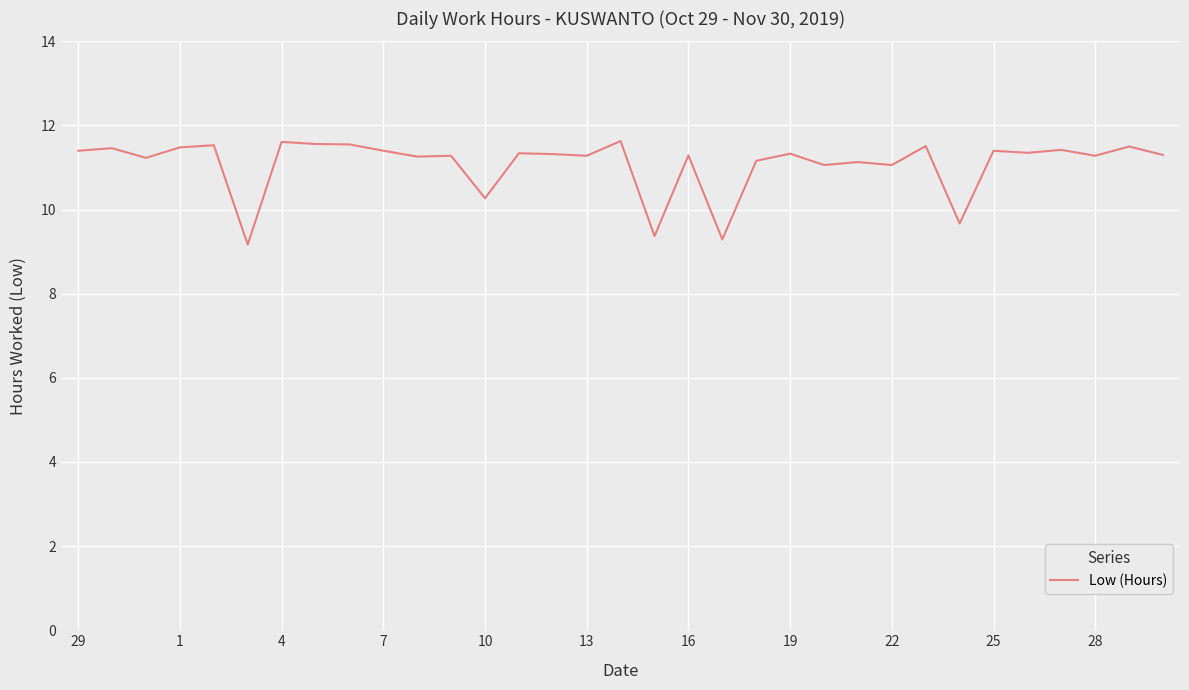

What is the difference between the maximum and minimum values?

2.5